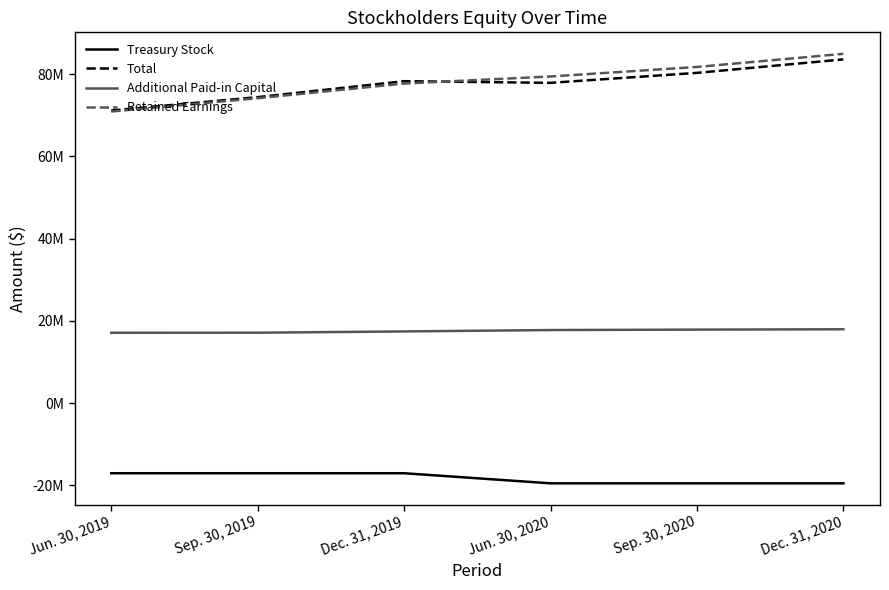

Does the chart have visible grid lines?

No